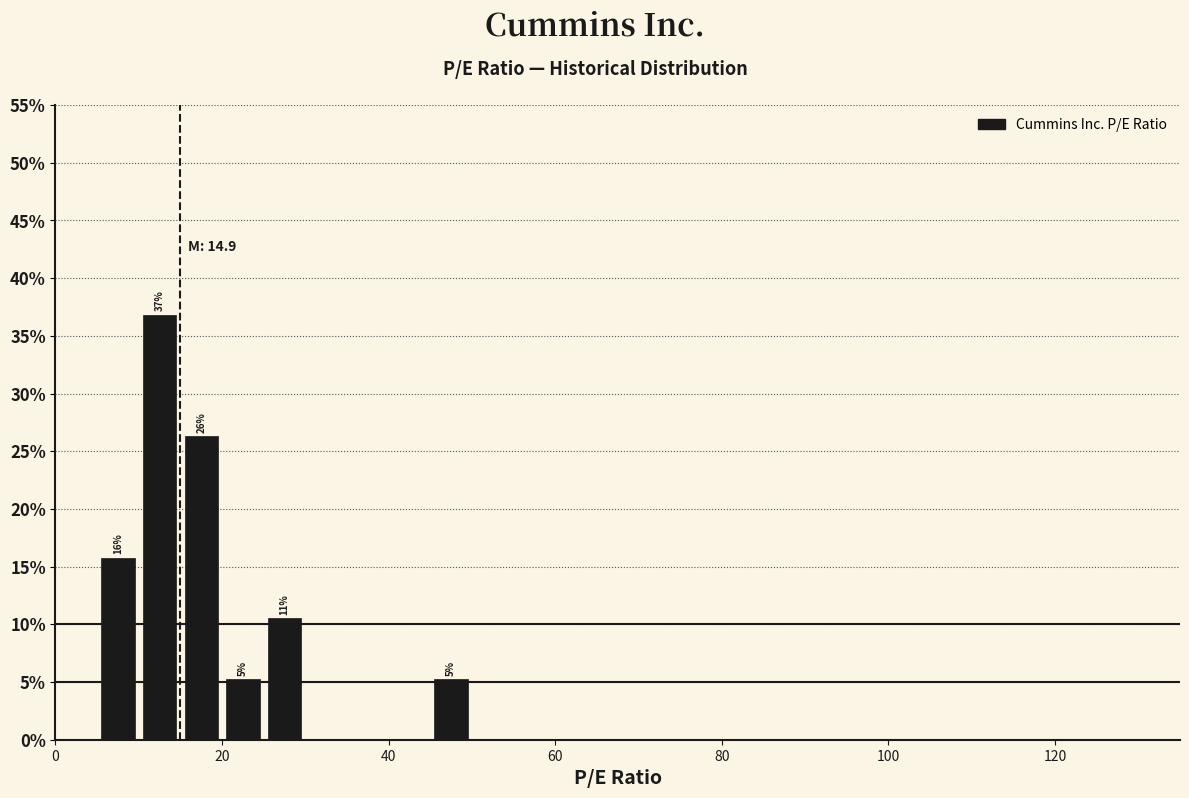

Read against the x-axis, roughly where is the centre of the tallest bar?

12